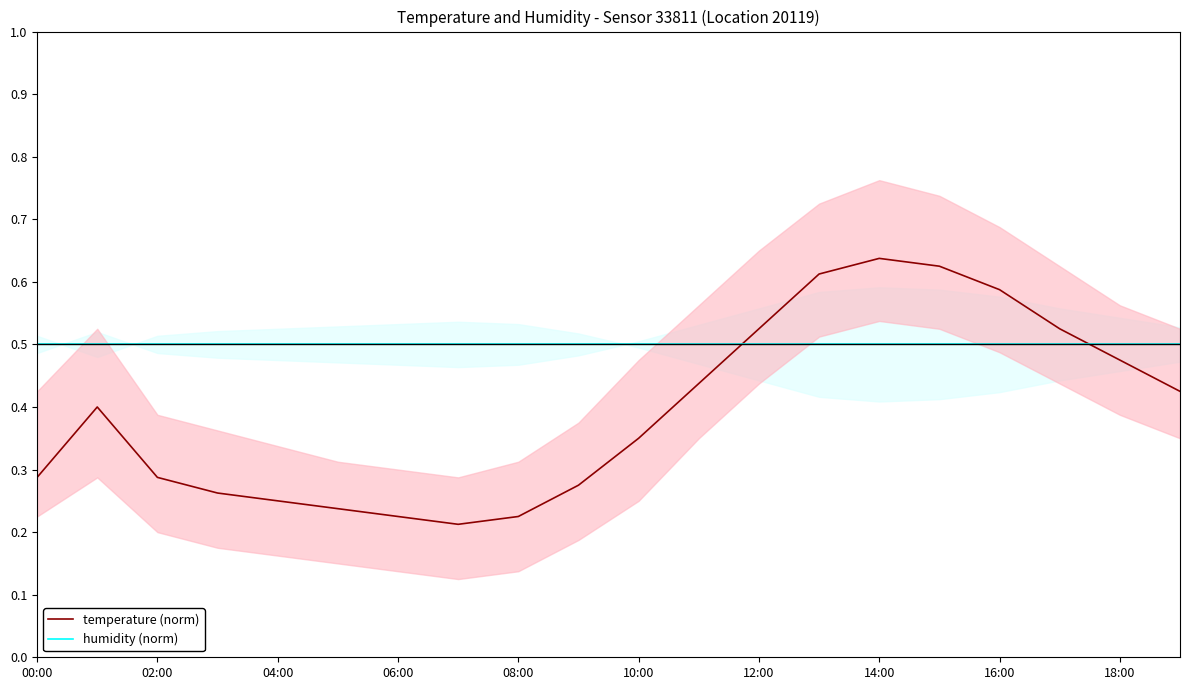

How many interior local peaks does the temperature (norm) series have?

2